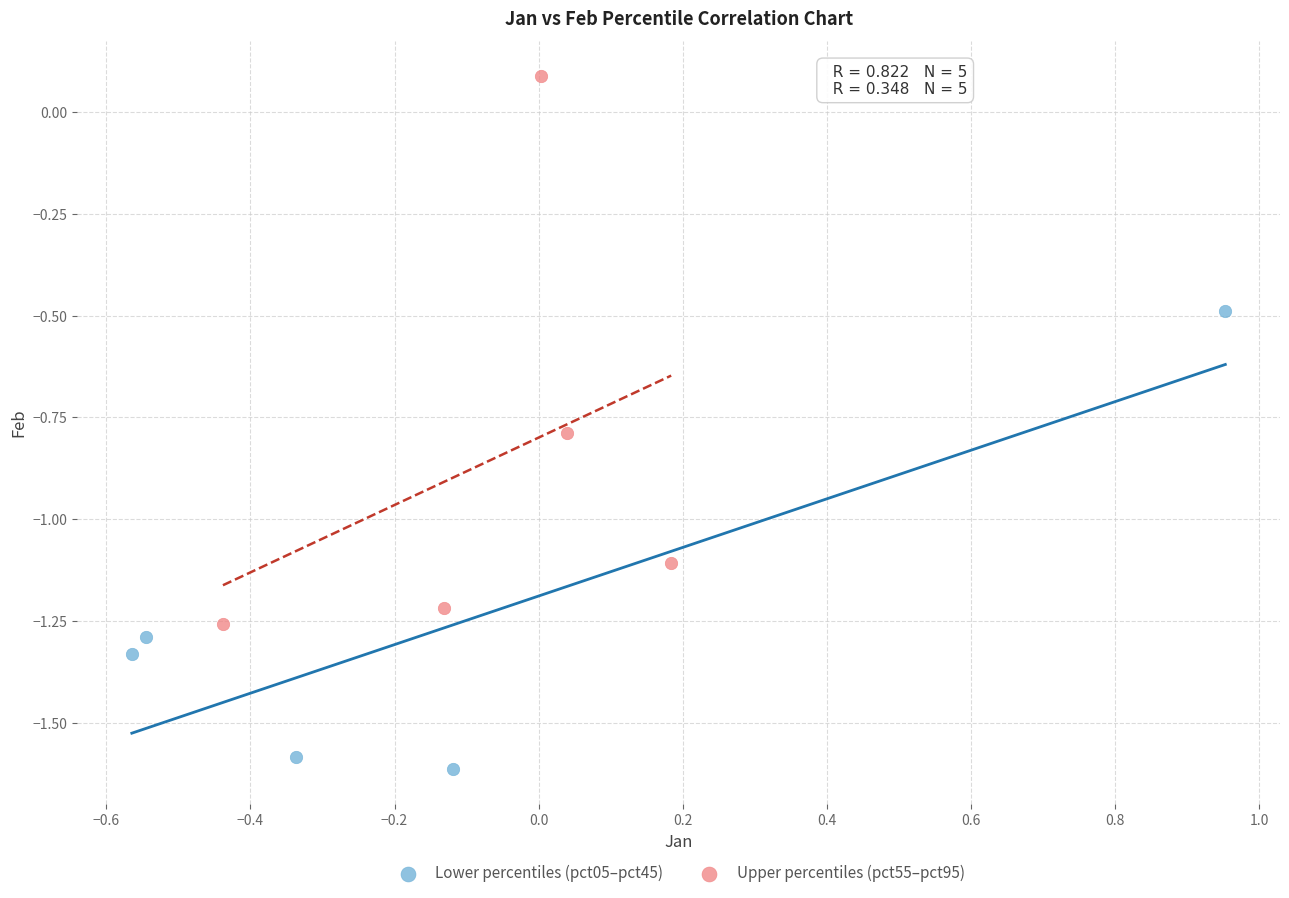

Which series contains the lowest Y value?

Lower percentiles (pct05–pct45)